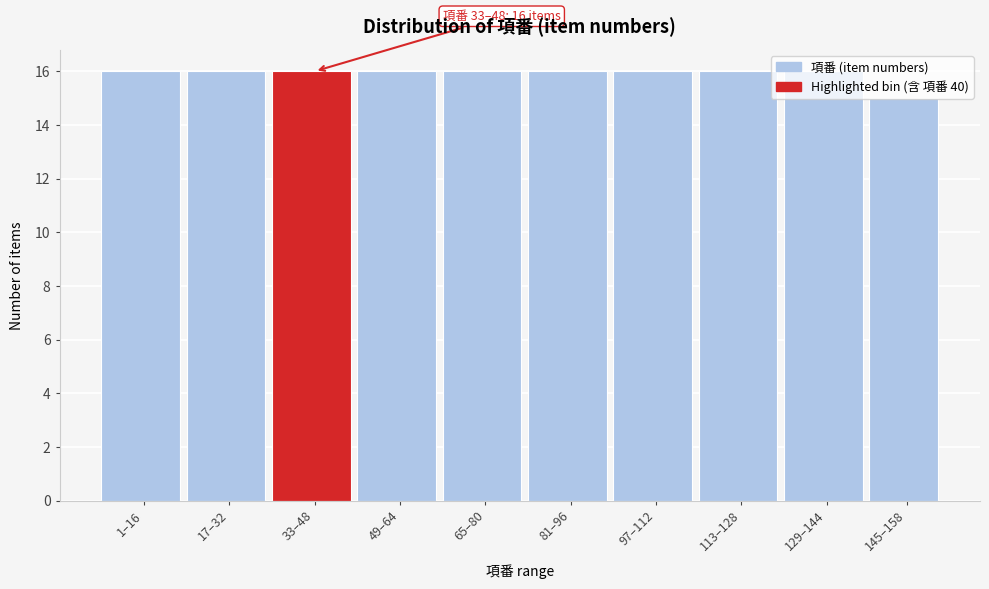

Which has a higher value, 145–158 or 1–16?

1–16